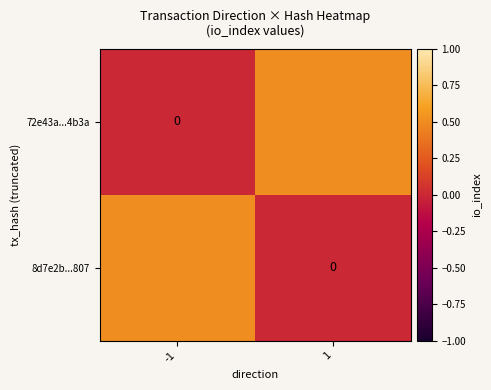

True or false: 8d7e2b...807 has a value of 0.5 at -1.

True